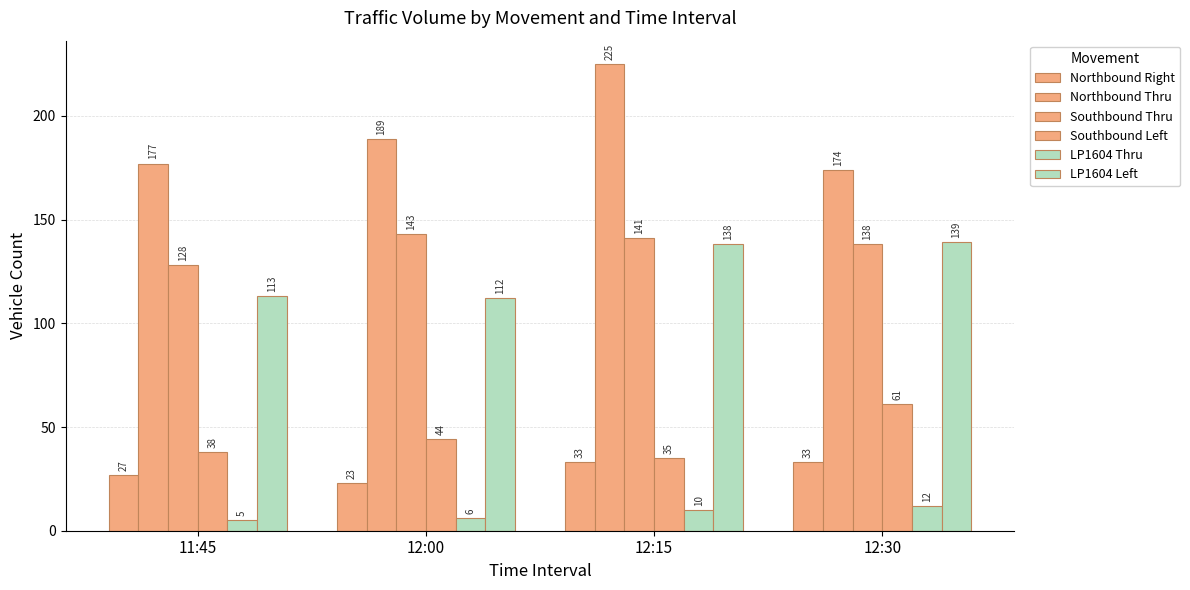

Reading left to right, what are all the values shown in this chart?

Northbound Right: 27	23	33	33
Northbound Thru: 177	189	225	174
Southbound Thru: 128	143	141	138
Southbound Left: 38	44	35	61
LP1604 Thru: 5	6	10	12
LP1604 Left: 113	112	138	139